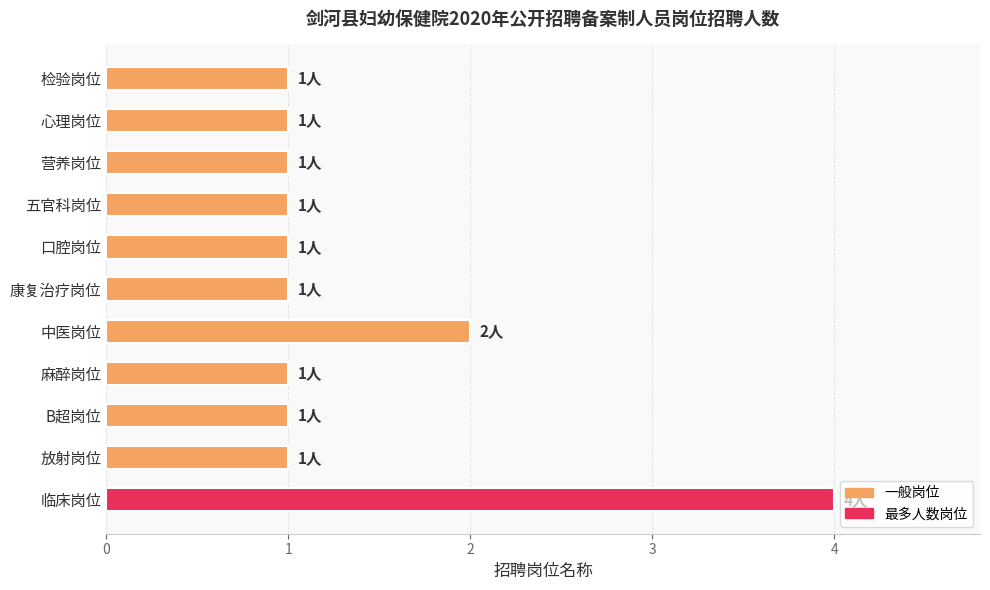

What is the sum of the values at 中医岗位 and 心理岗位?

3